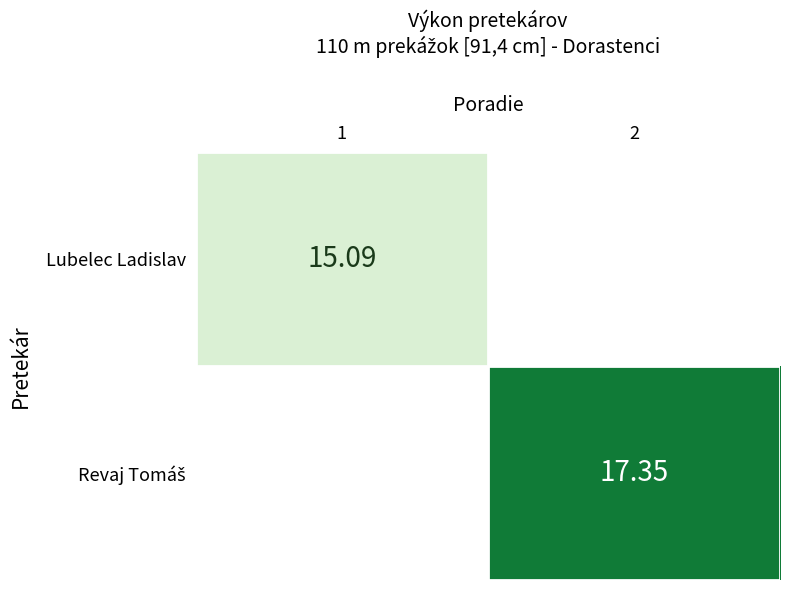

Is it true that Revaj Tomáš equals 17.4 at 2?

True